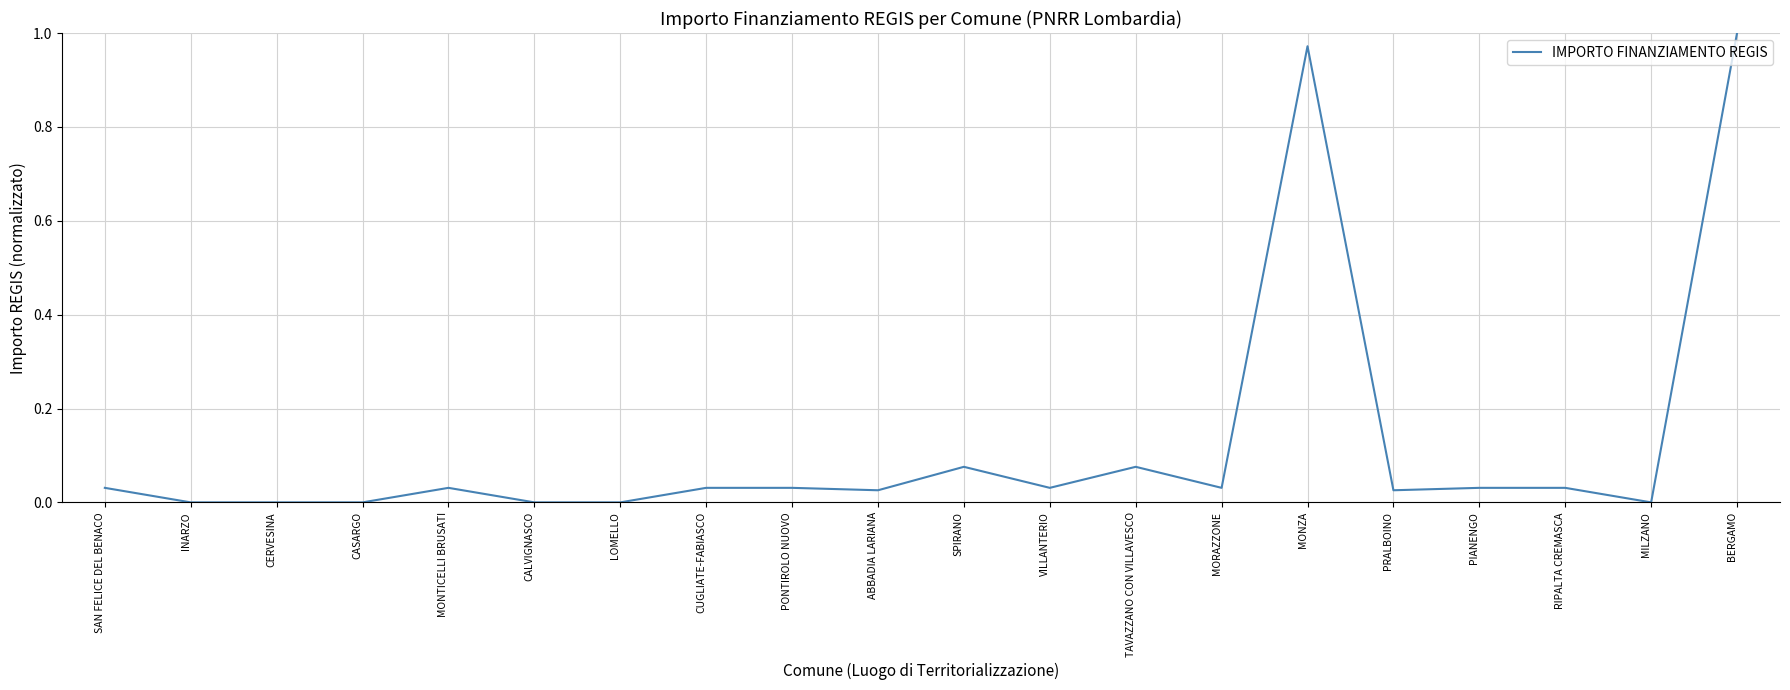

What position from the right is CERVESINA?

18